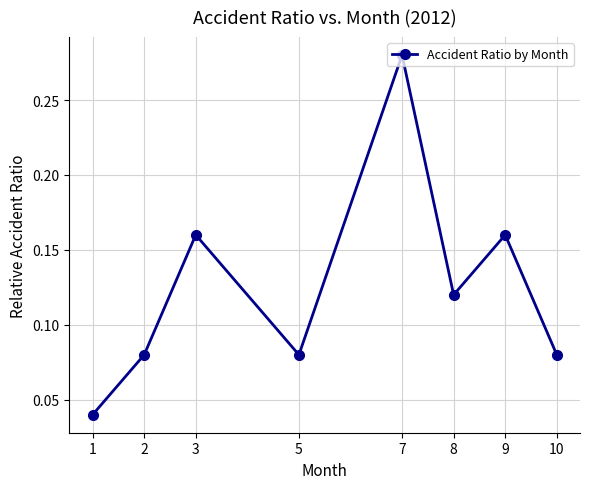

Count the number of data series in this chart.

1